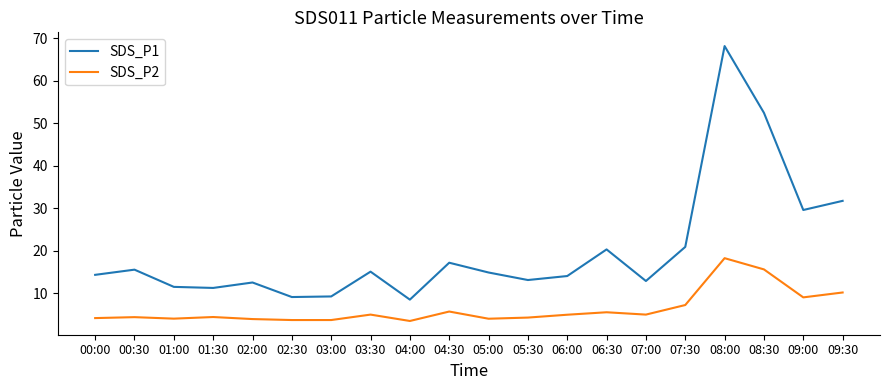

At which category does the chart reach its peak across all series?

08:00